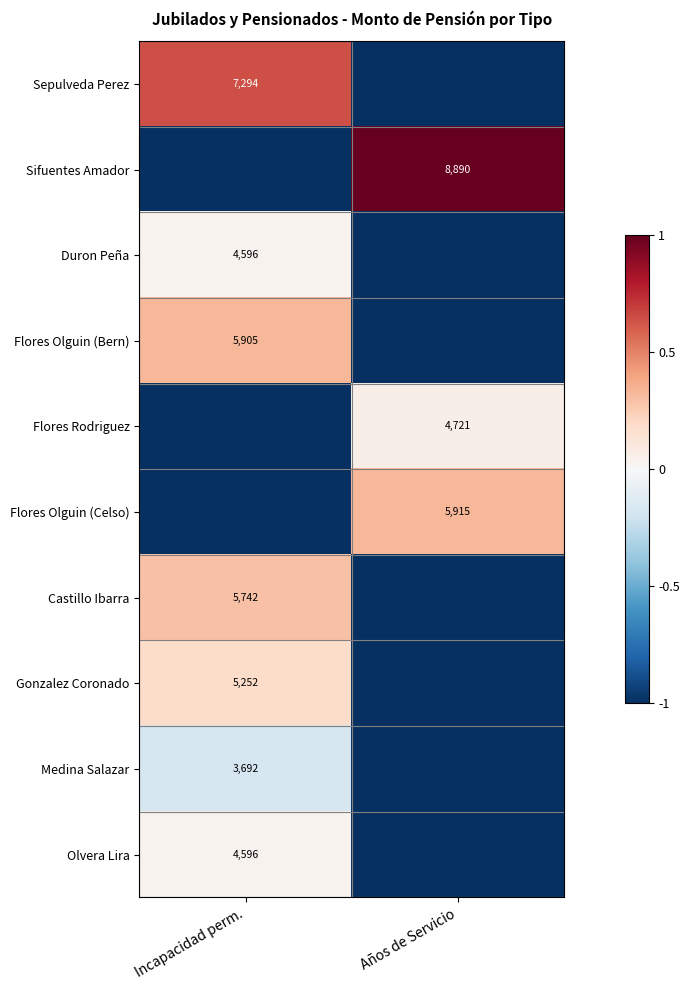

Is the value of Sifuentes Amador at Años de Servicio greater than the value of Gonzalez Coronado at Incapacidad perm.?

Yes